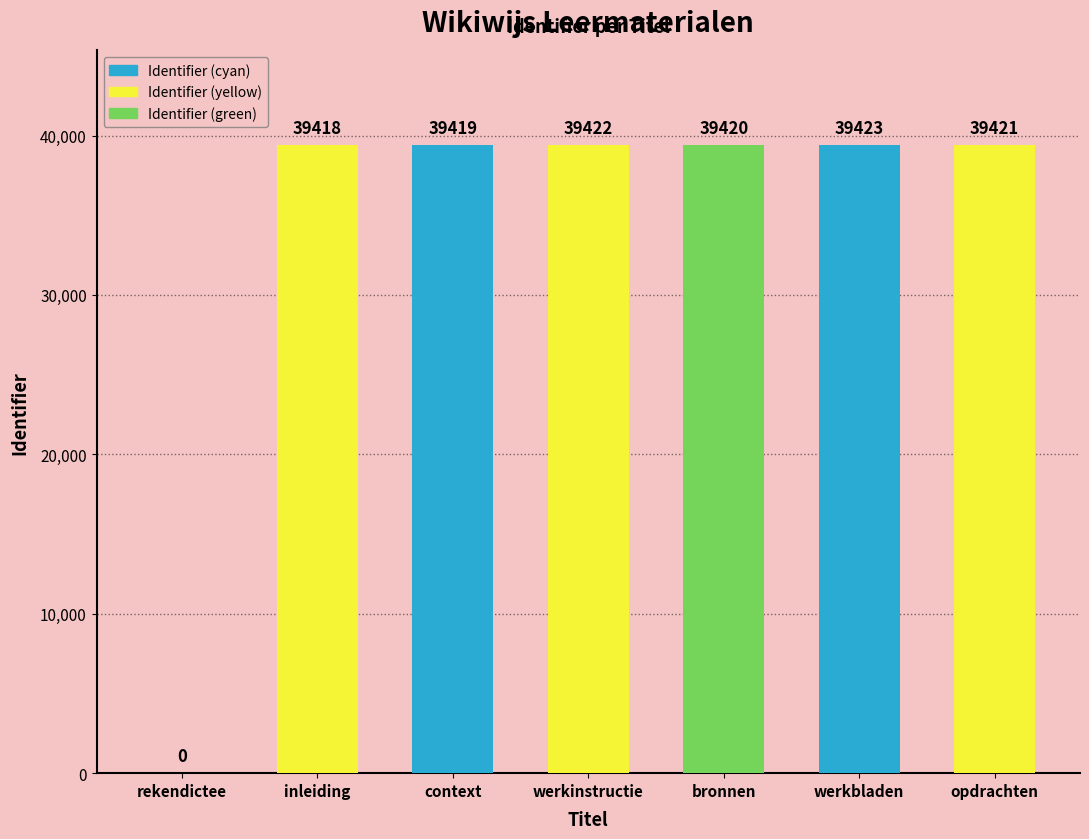

Between opdrachten and rekendictee, which is larger?

opdrachten